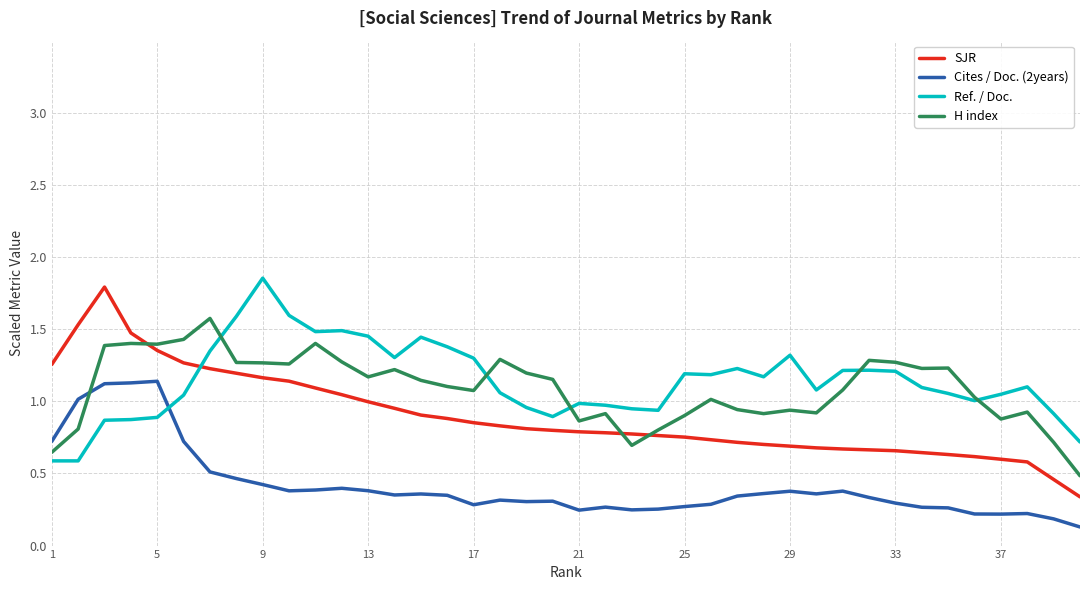

Which series has the largest range (max minus min)?

SJR